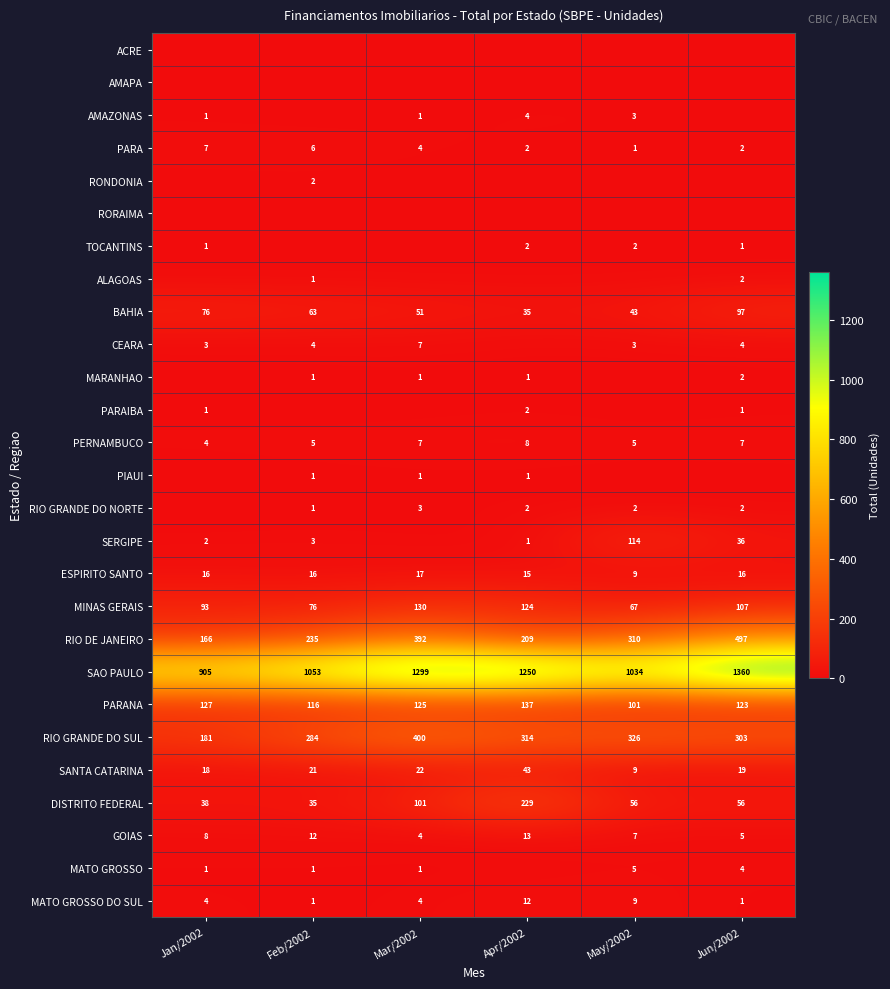

How many series are shown in this chart?

27